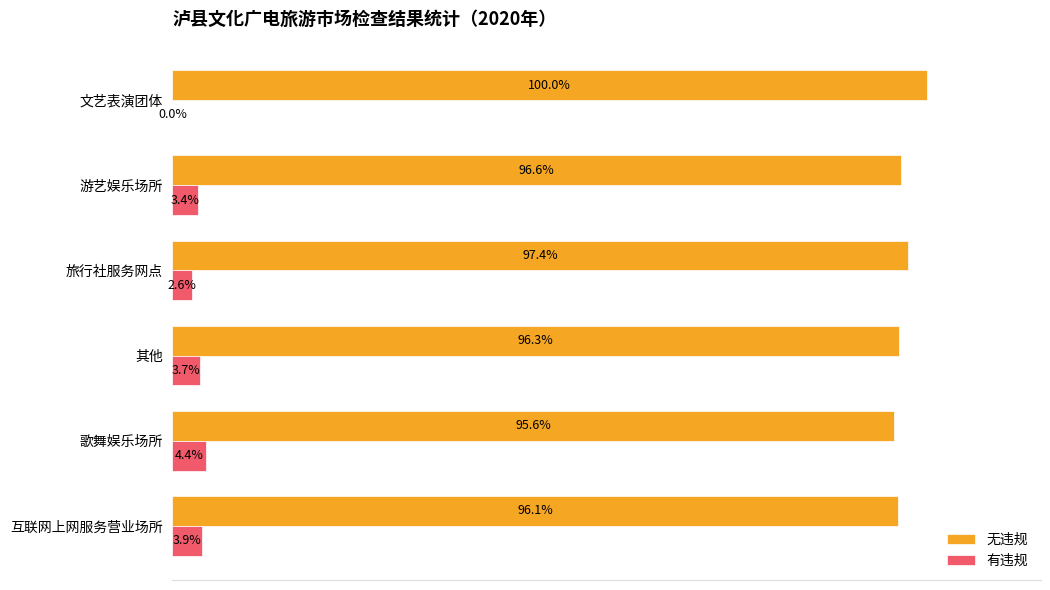

At which label is 有违规 closest to 2?

旅行社服务网点